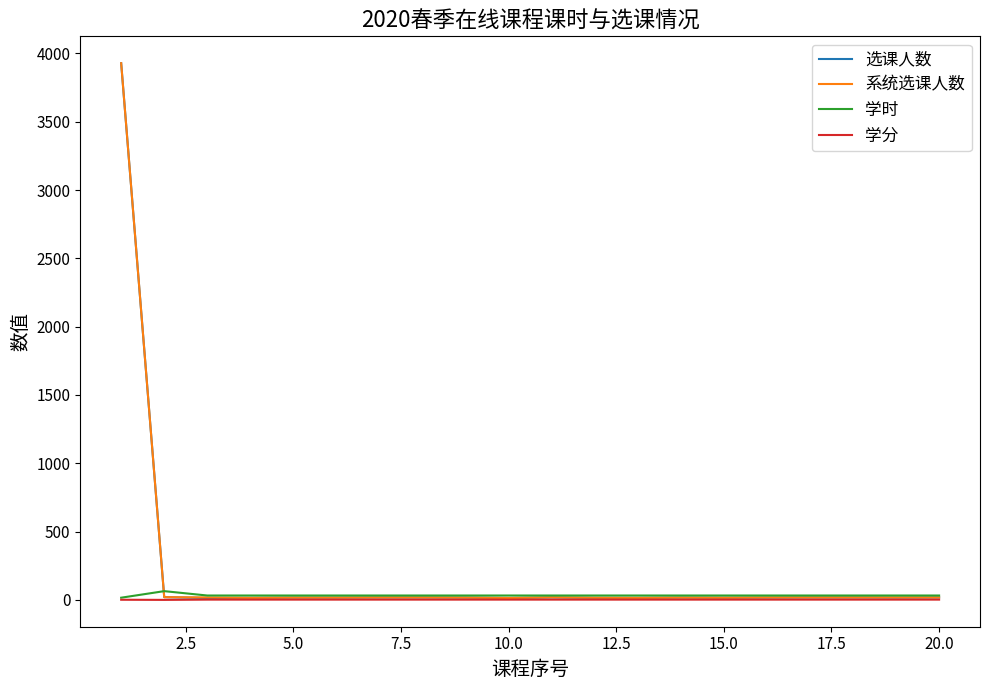

What are all the series names shown in the legend?

选课人数, 系统选课人数, 学时, 学分